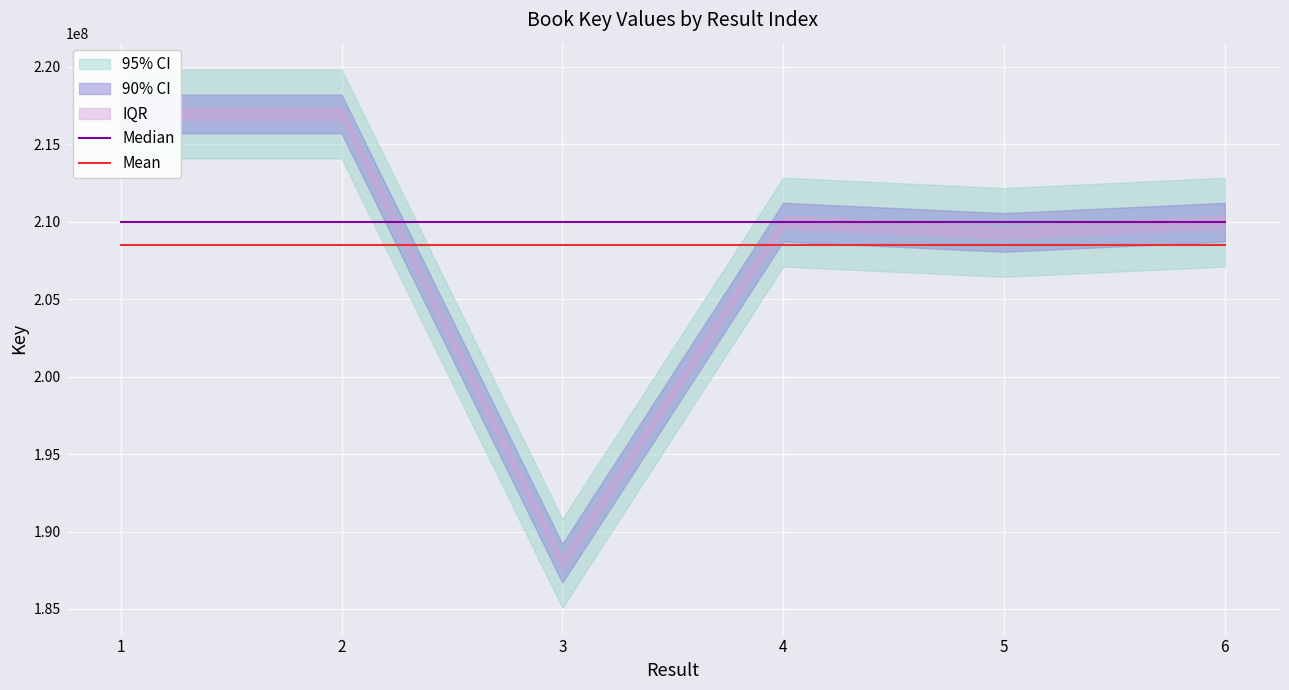

True or false: Mean and Median intersect in this chart.

False